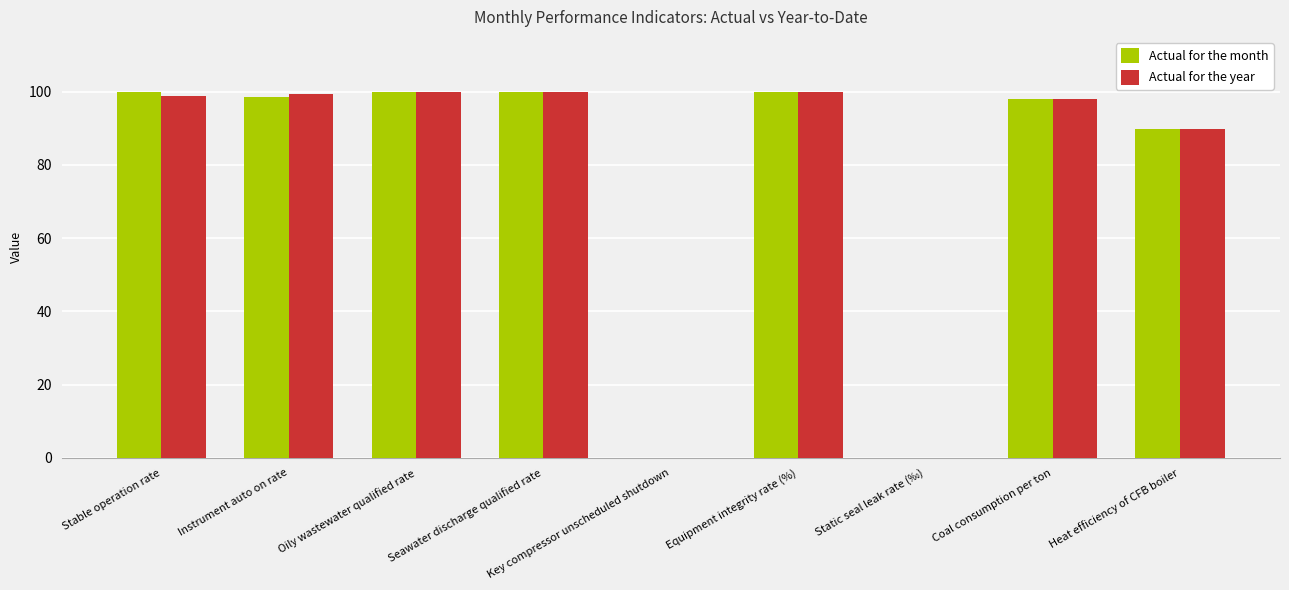

What is the maximum value for Actual for the year?

100.0